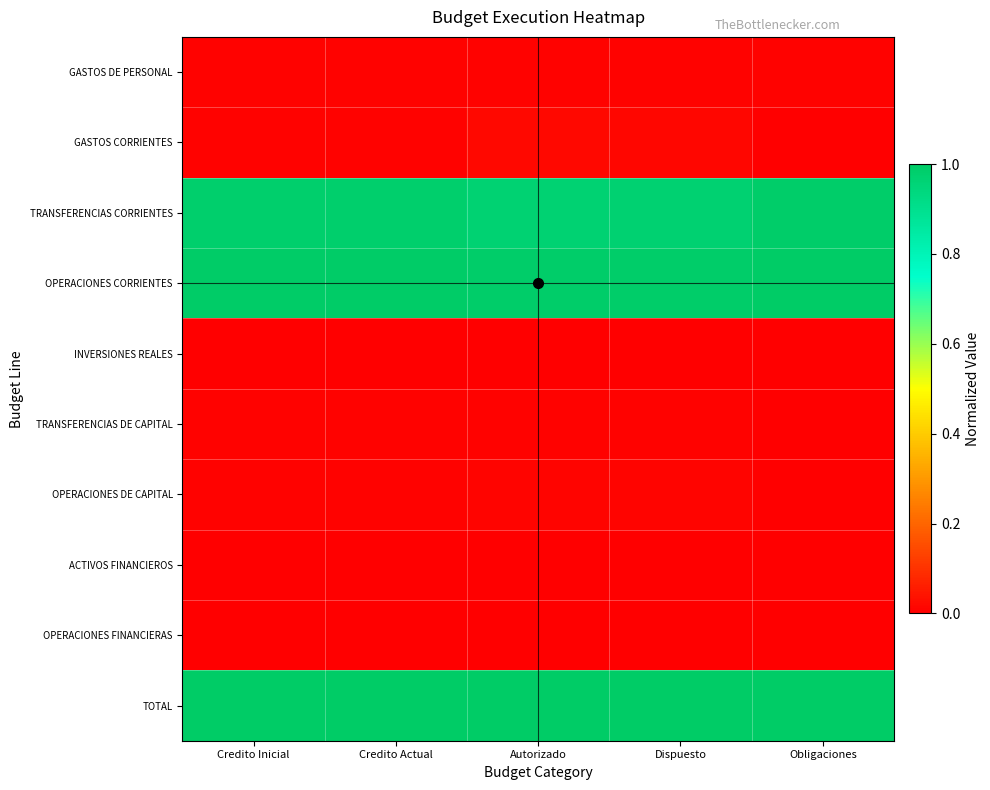

Rank the series at Autorizado from highest to lowest value.

TOTAL, OPERACIONES CORRIENTES, TRANSFERENCIAS CORRIENTES, GASTOS CORRIENTES, OPERACIONES DE CAPITAL, TRANSFERENCIAS DE CAPITAL, GASTOS DE PERSONAL, INVERSIONES REALES, ACTIVOS FINANCIEROS, OPERACIONES FINANCIERAS